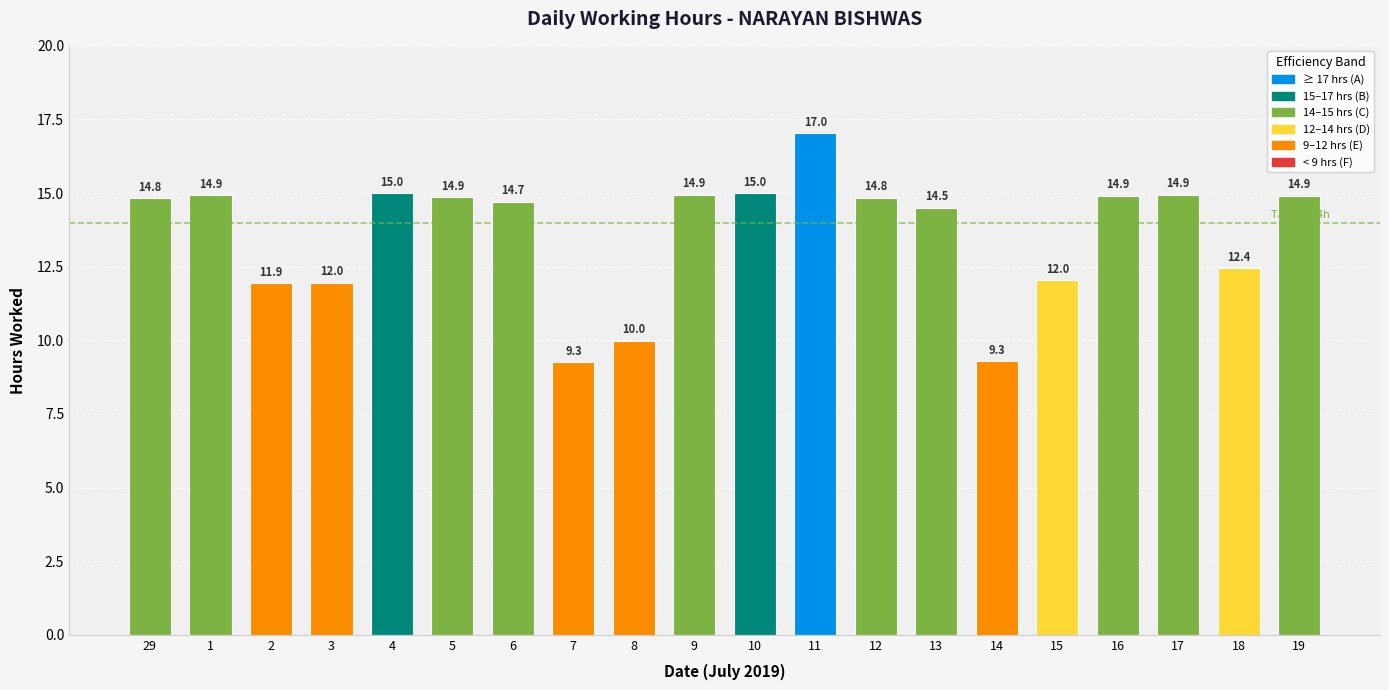

What is the maximum value shown in the chart?

17.0